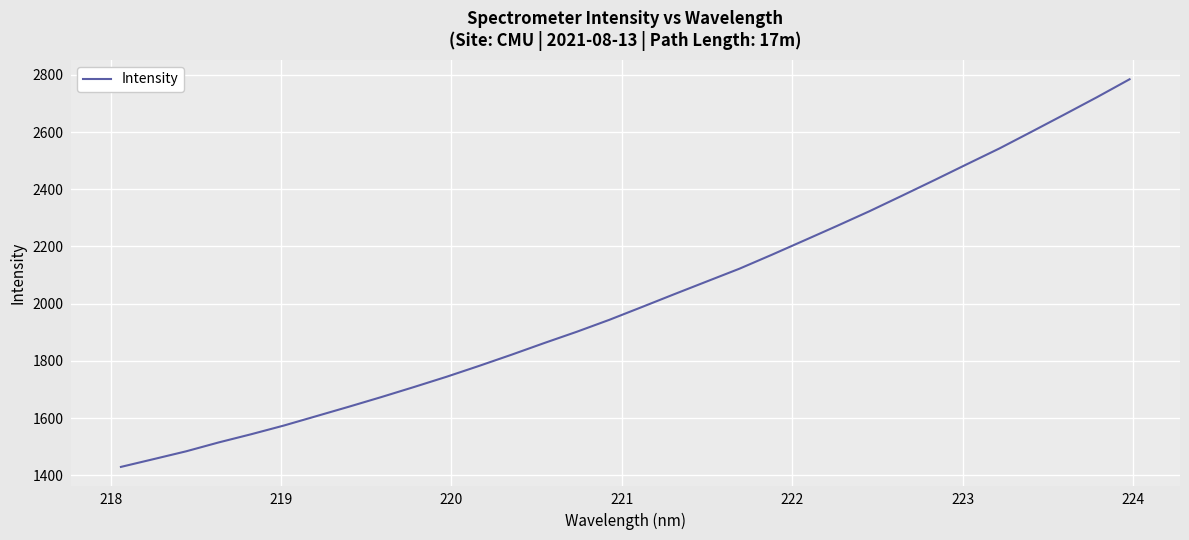

What is the difference between the maximum and minimum values?

1355.6